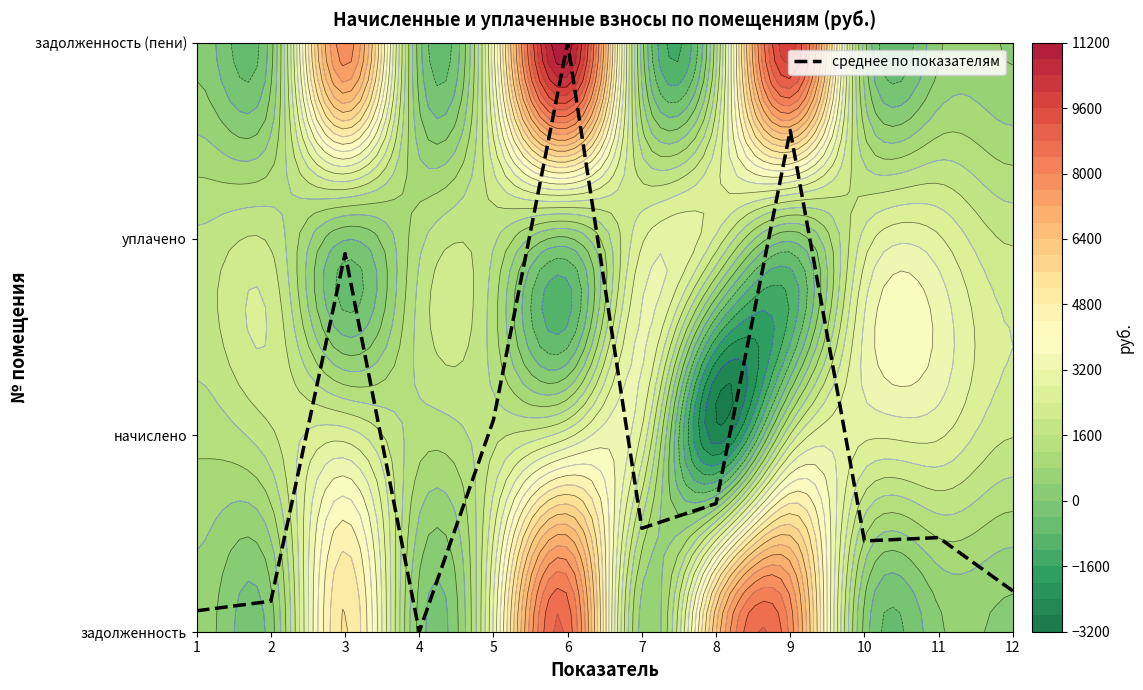

What is the average value?

0.9